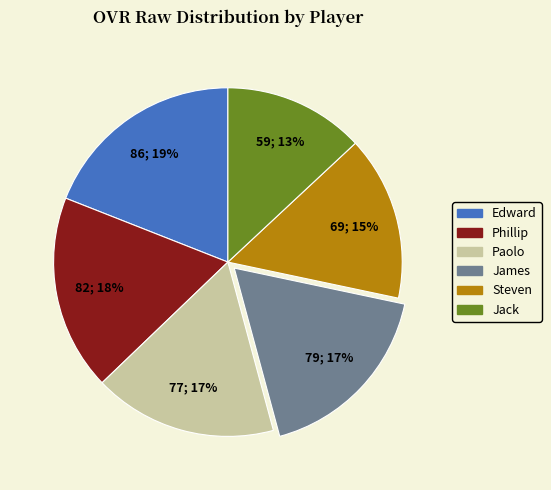

Does Edward account for over 50% of the chart?

No